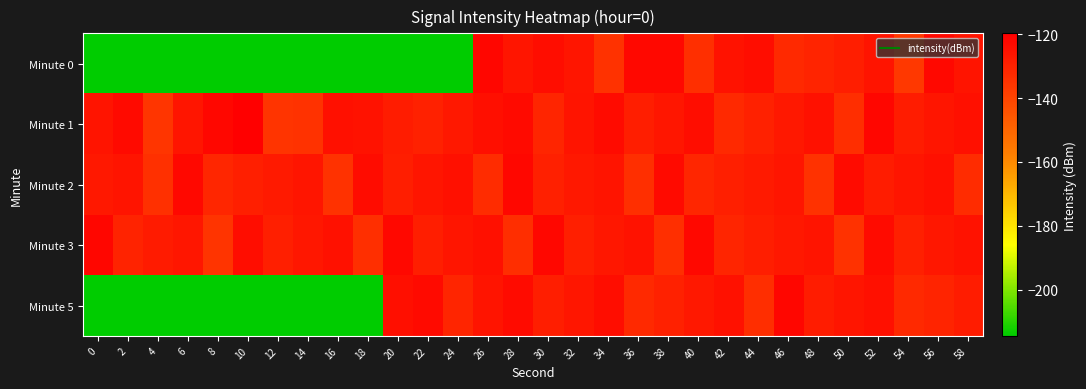

Which label corresponds to the largest value in the chart?

10